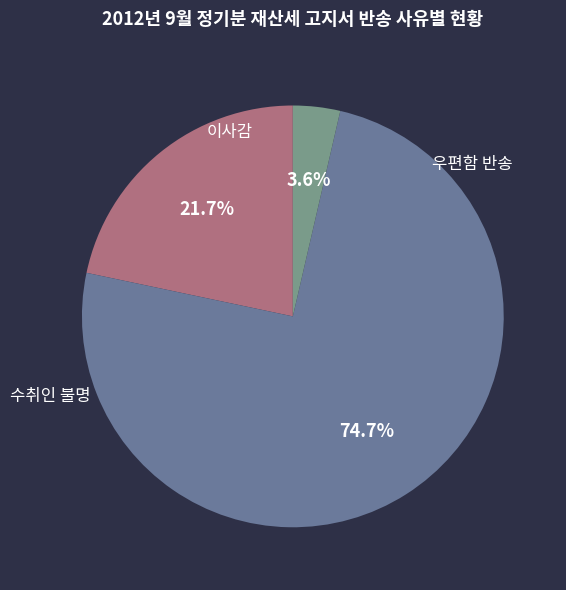

Count the number of slices in the pie.

3